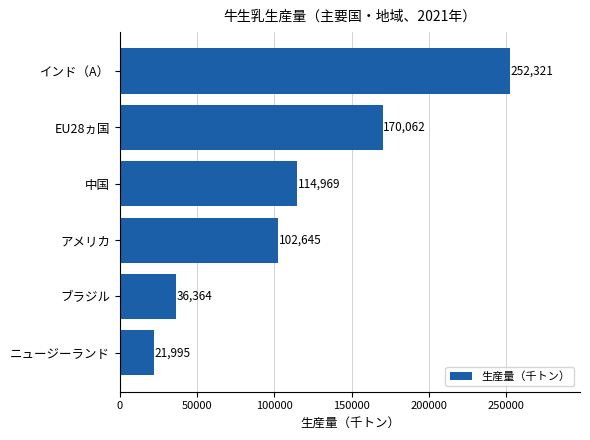

Are the bars horizontal?

Yes